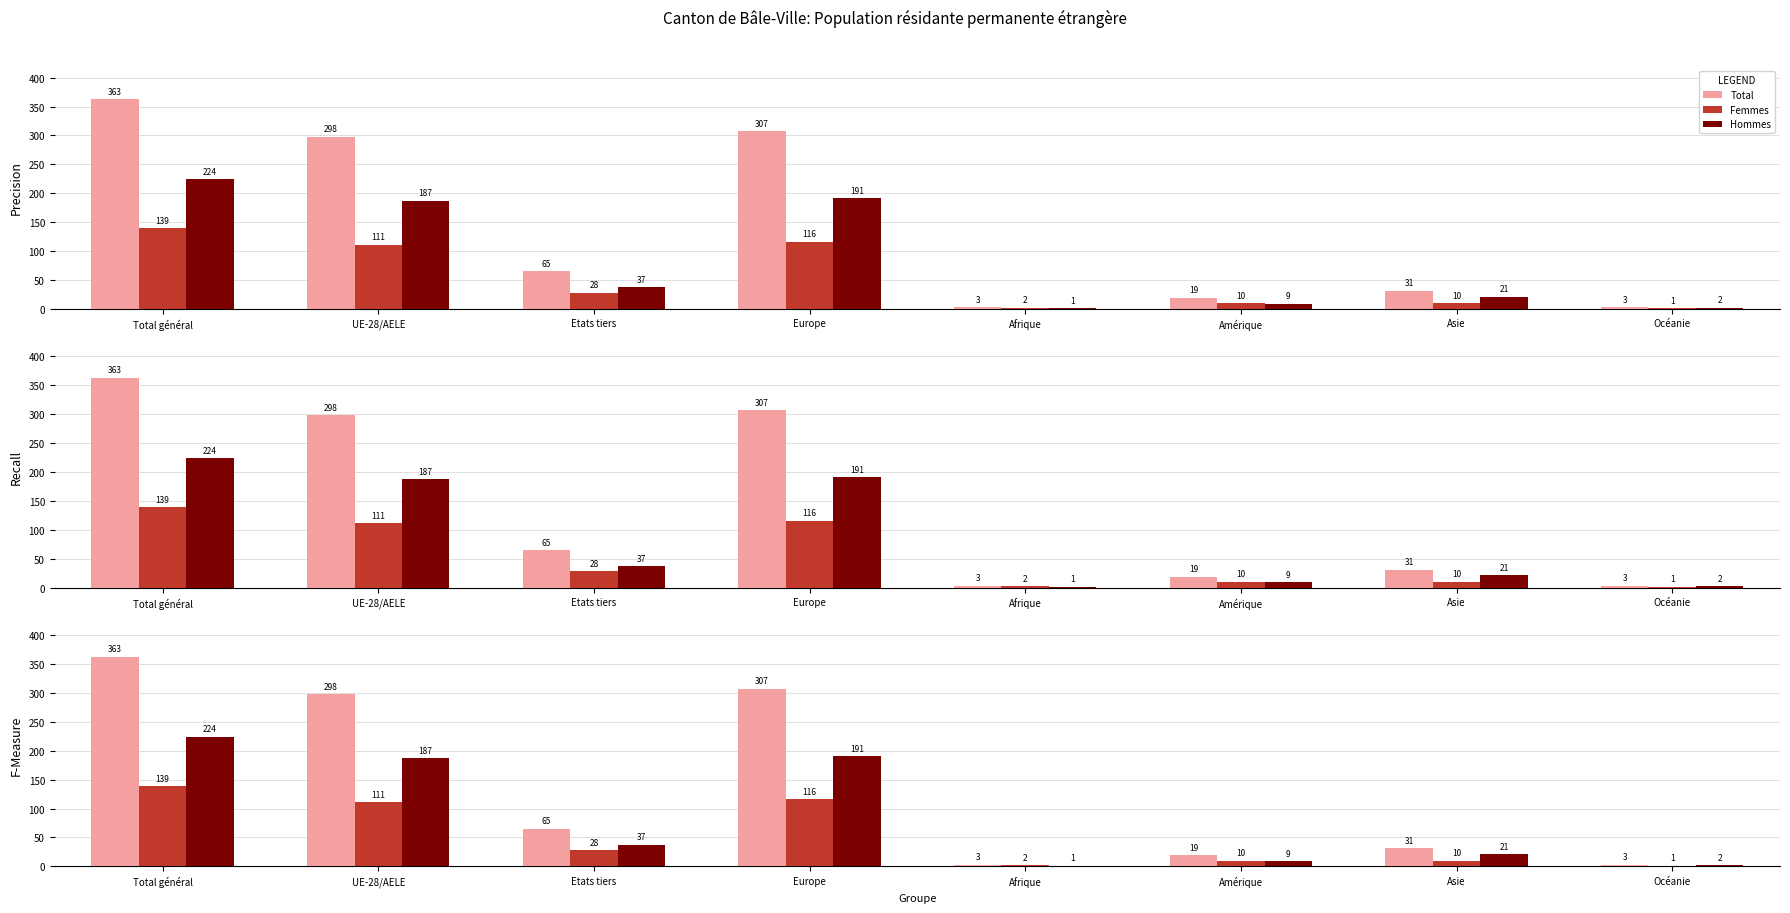

What is the average value of the Total series?

136